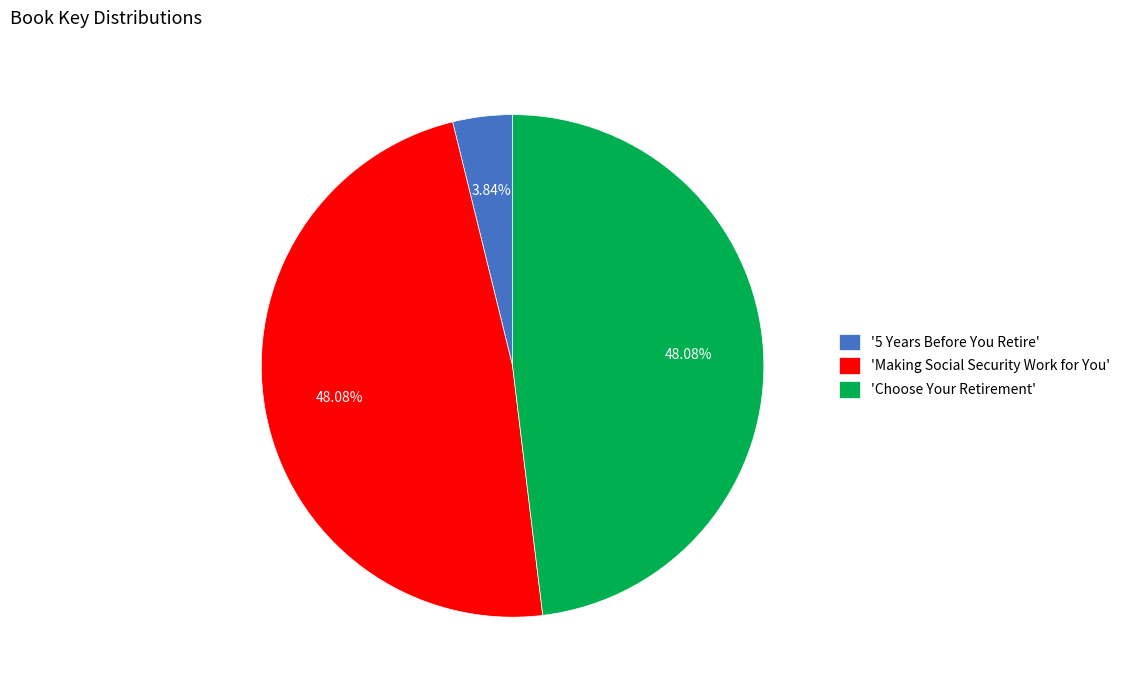

What is the ratio of the value at 'Choose Your Retirement' to the value at '5 Years Before You Retire'?

12.5